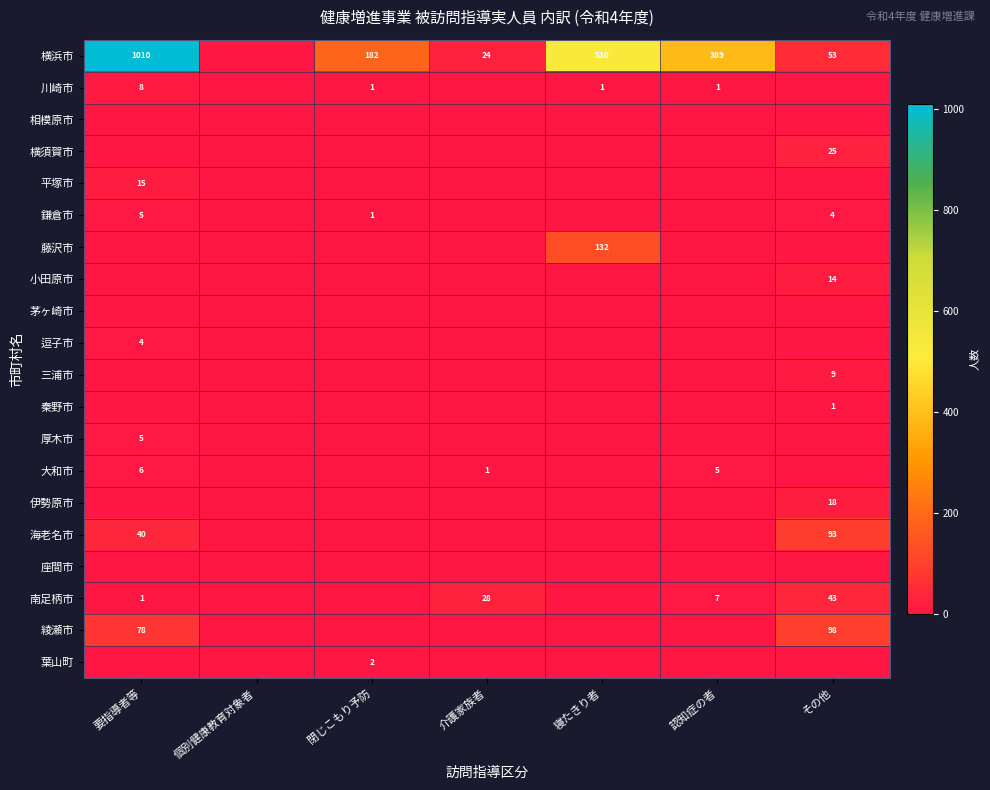

True or false: 横浜市 has a value of 9 at 介護家族者.

False